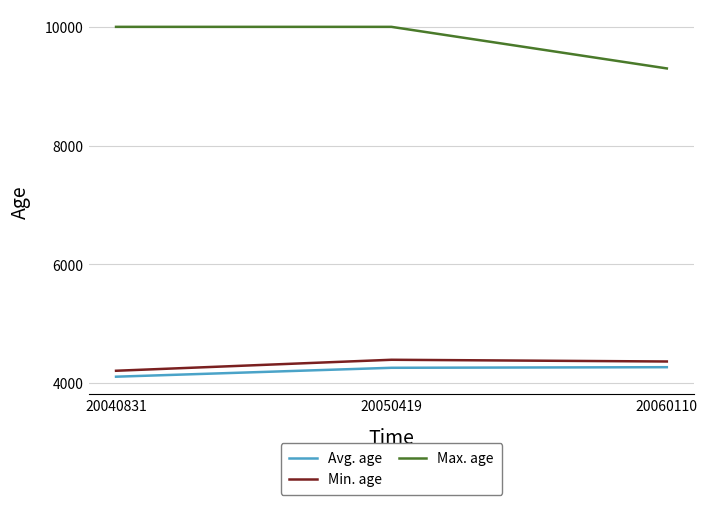

The Avg. age series shows 4110 at 20040831. True or false?

True